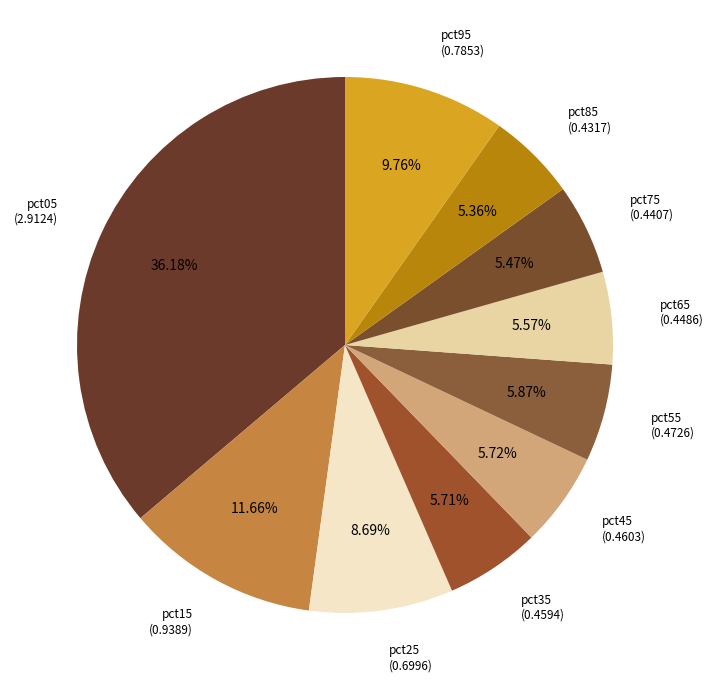

How many slices are in this pie chart?

10